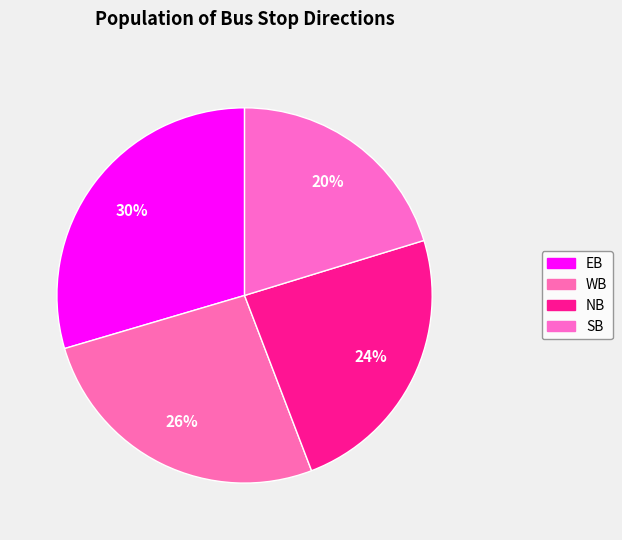

Which slice is the largest?

EB